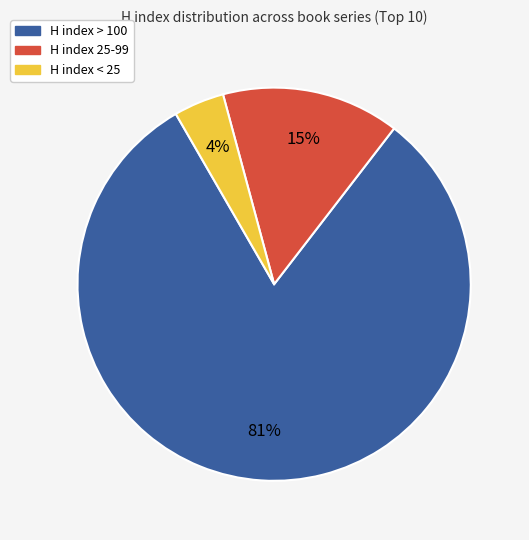

Is it true that H index 25-99 is 15% of the pie?

True